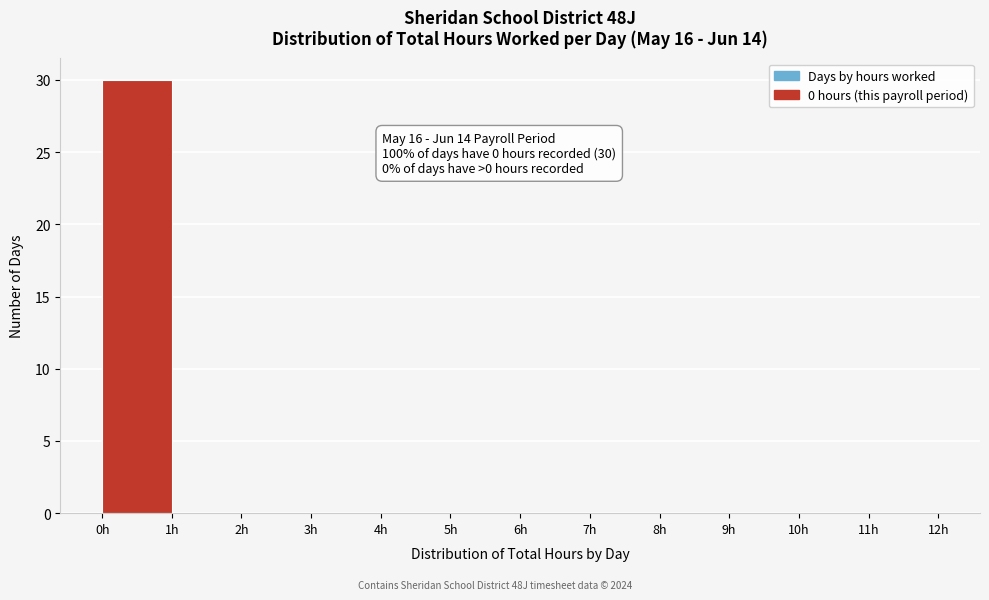

Which range on the x-axis has the tallest bar?

0 to 1